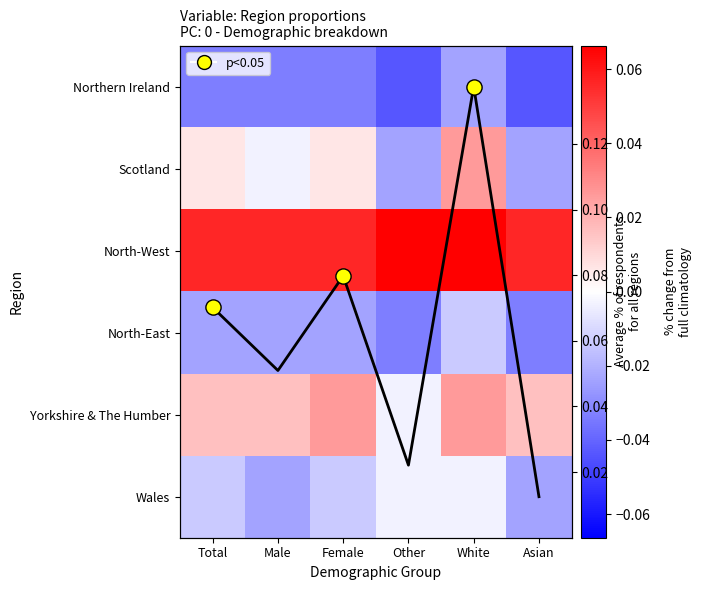

The North-West series shows 0.1 at Asian. True or false?

True